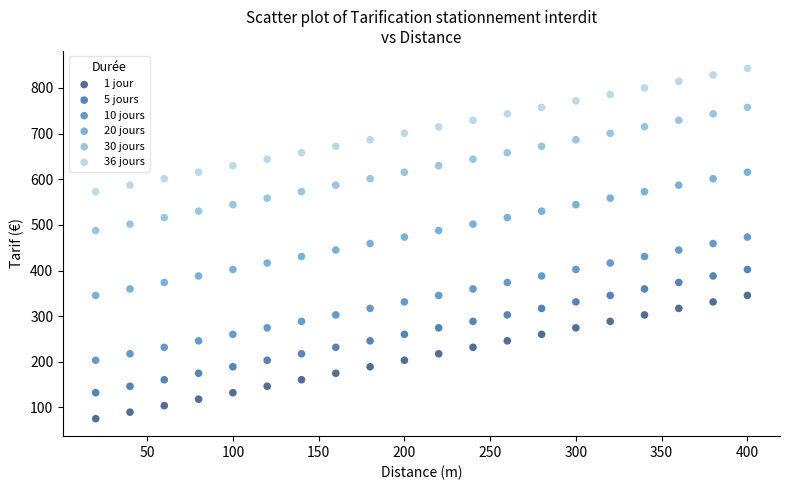

Across all data points, what is the range of Y values (max minus min)?

767.3